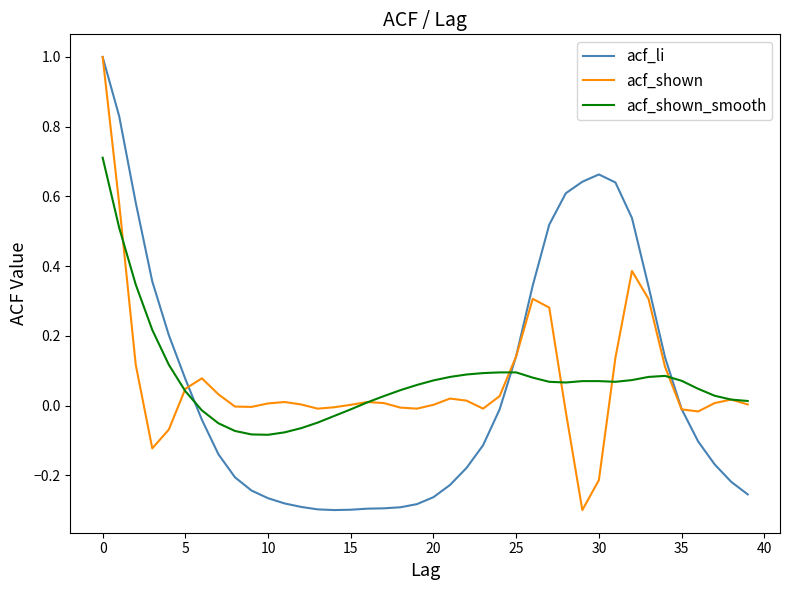

Does the chart display data point markers on the line(s)?

No